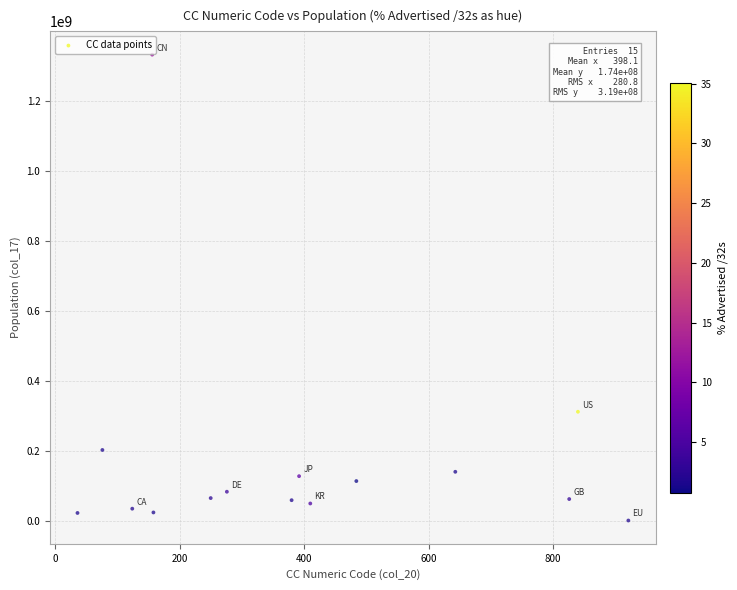

What Y value in the scatter plot is closest to 665749202?

310859448